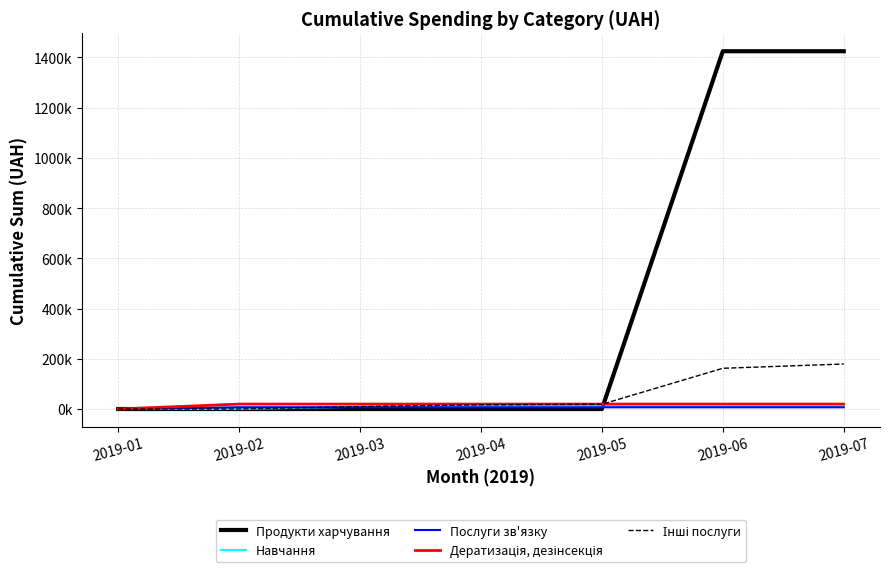

What is the difference between the maximum and minimum values in the Продукти харчування series?

1424874.7